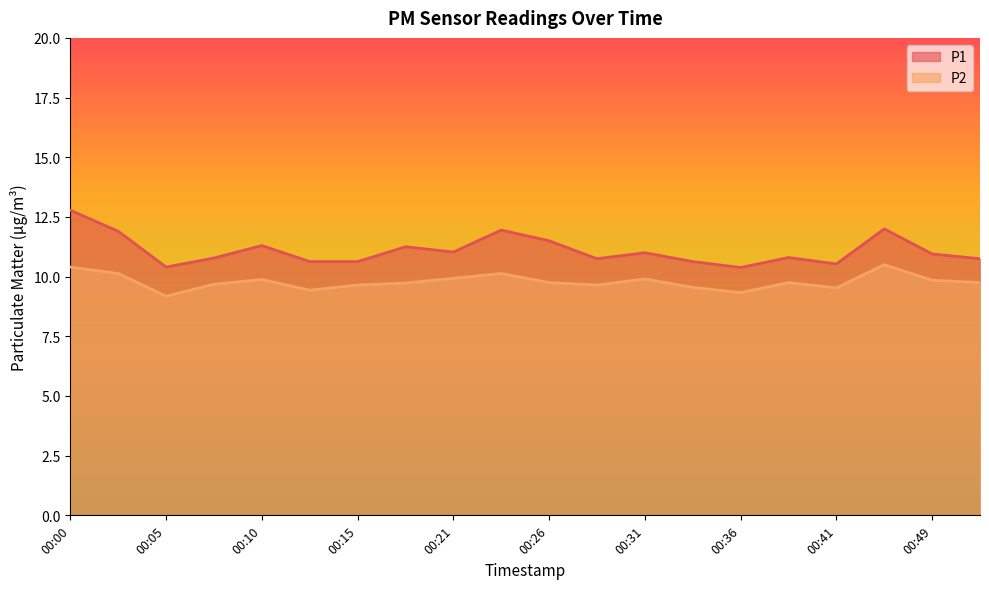

The value of P2 at 00:13 is 5.9. True or false?

False